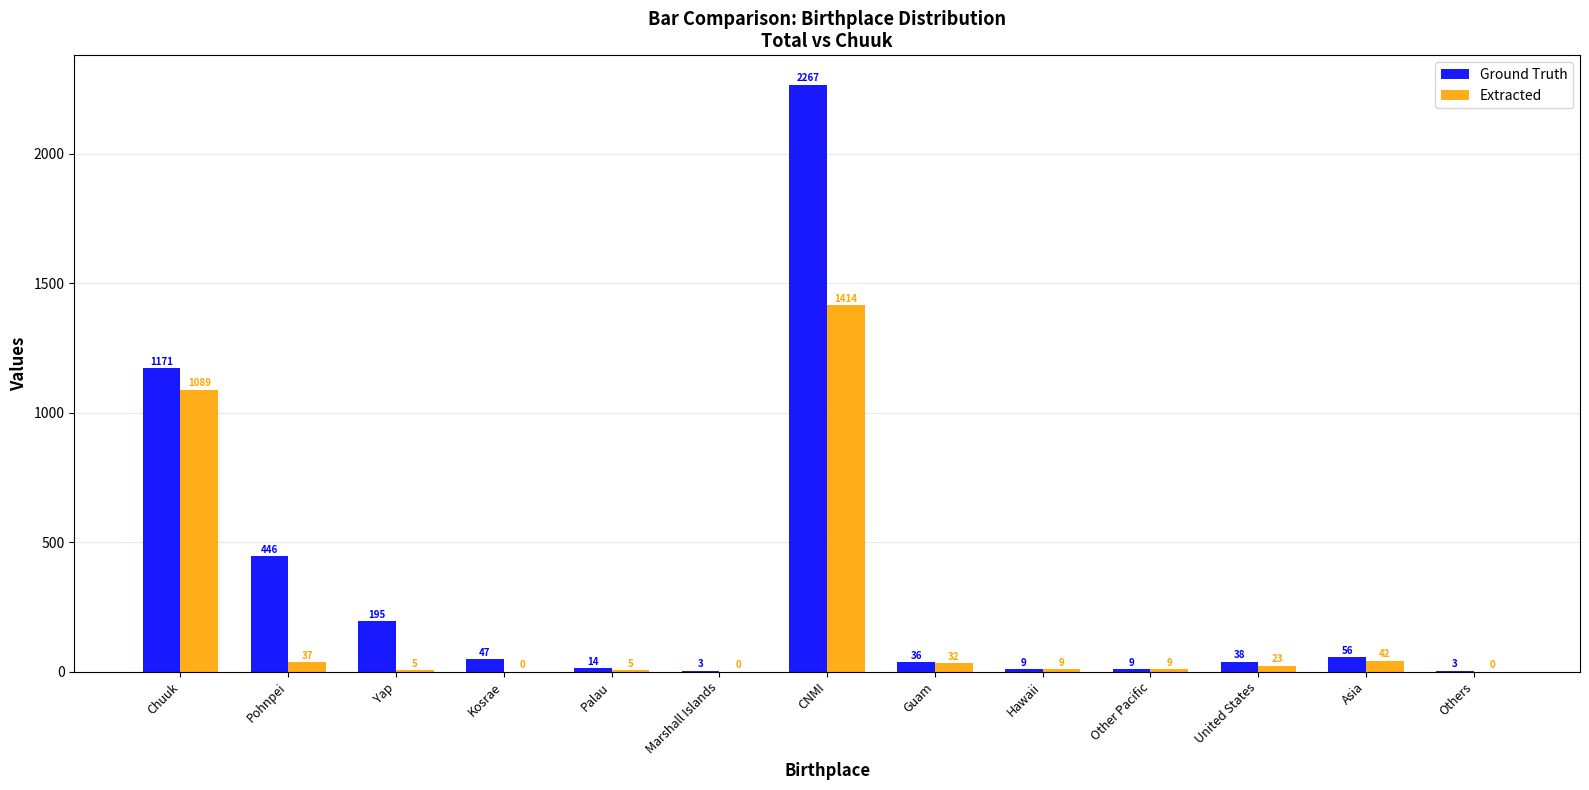

Where does the Ground Truth series first go above 38?

Chuuk